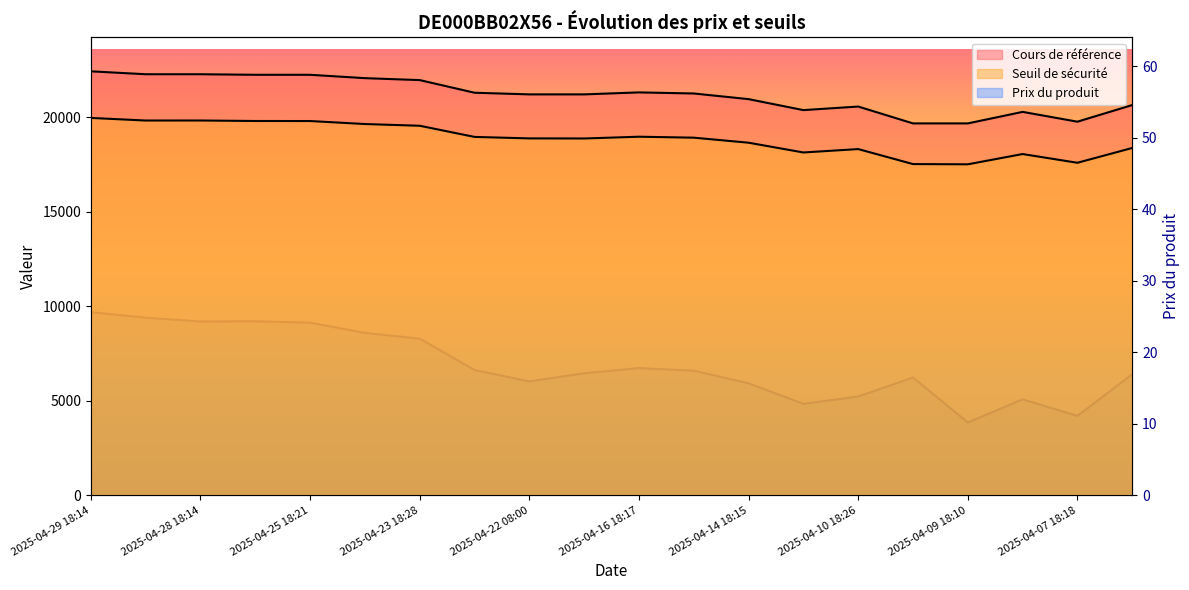

Reading left to right, list all the values displayed in this chart.

Cours de référence: 22425.8	22271.7	22271.7	22242.5	22242.5	22064.5	21962.0	21293.5	21205.9	21205.9	21311.0	21253.7	20954.8	20374.1	20562.7	19670.9	19670.9	20280.3	19761.9	20641.7
Seuil de sécurité: 19960.2	19823.0	19824.2	19798.2	19795.8	19637.4	19546.2	18955.9	18877.9	18873.2	18966.8	18915.8	18649.8	18132.9	18312.7	17518.9	17507.1	18049.4	17588.1	18371.1
Prix du produit: 25.6	24.8	24.3	24.3	24.1	22.7	21.9	17.5	15.9	17.1	17.8	17.4	15.7	12.8	13.8	16.5	10.2	13.4	11.1	16.9